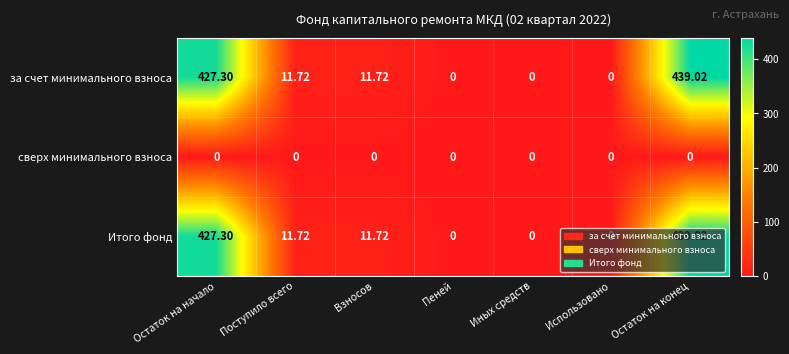

How many data points does each series have?

7